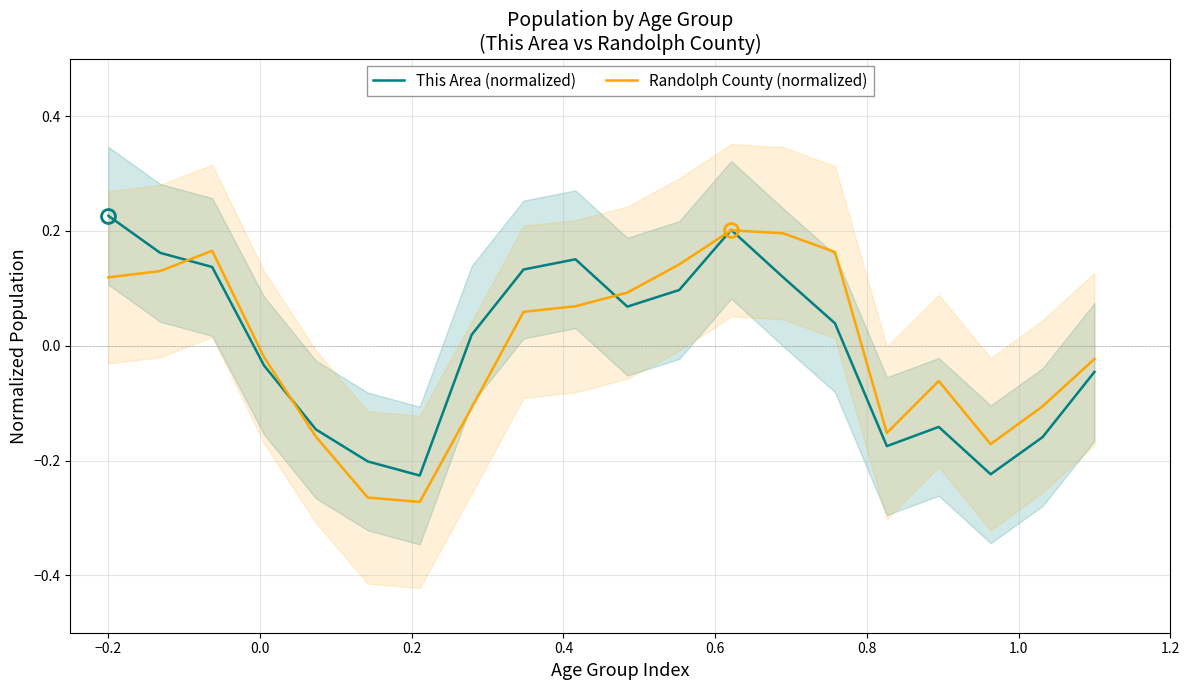

True or false: Randolph County (normalized) and This Area (normalized) intersect in this chart.

True